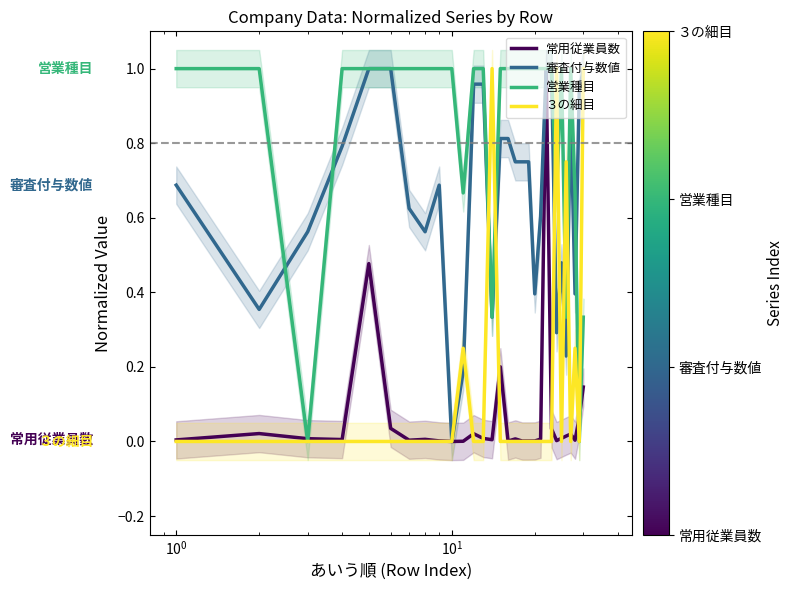

Is the value of 審査付与数値 at $\mathdefault{10^{2}}$ greater than the value of ３の細目 at 16?

Yes